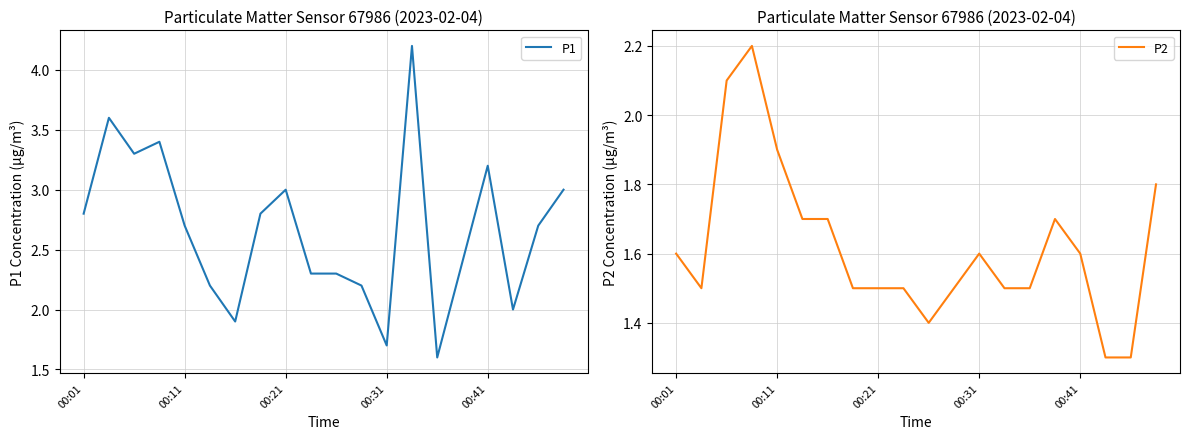

What is the value of the P1 point at the 4th from the left?

3.4